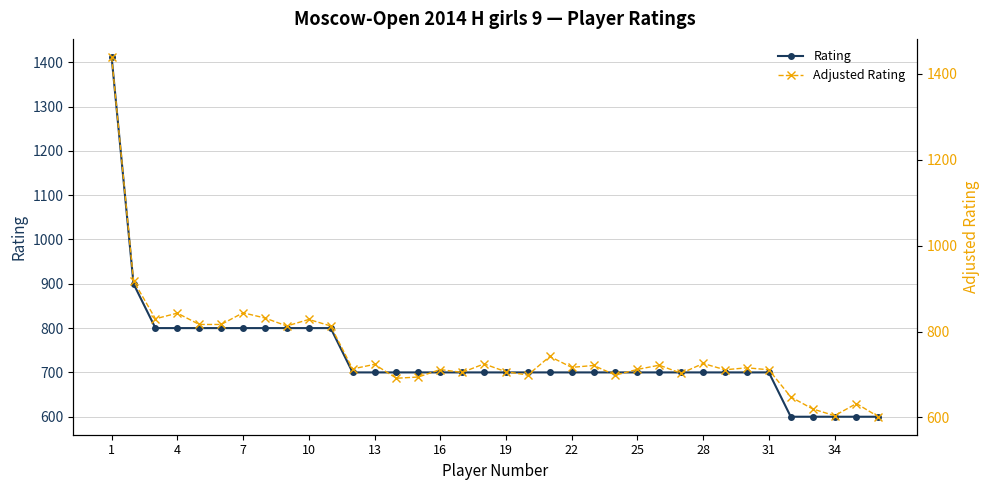

Count the Rating values in the range 700 to 800.

29